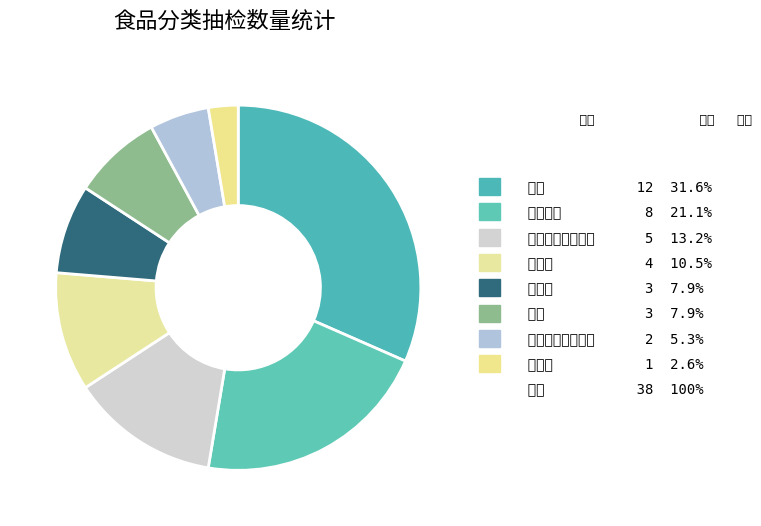

Count the number of slices in the pie.

8